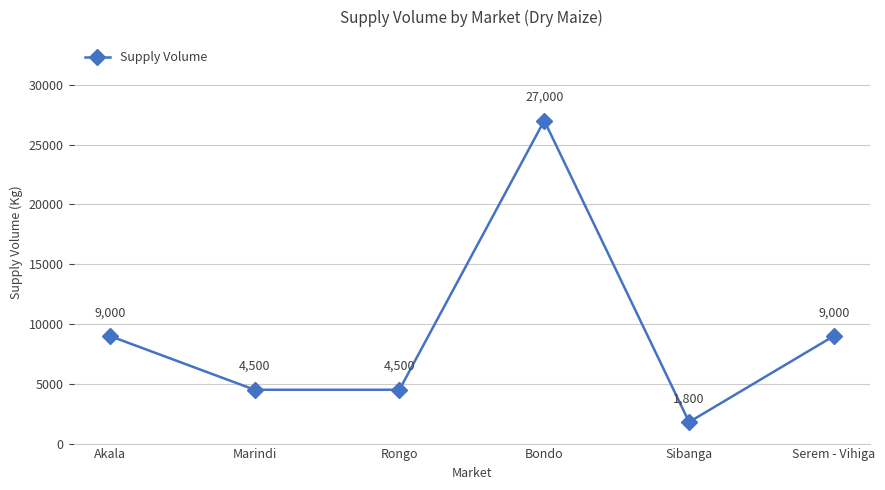

What is the label of the 3rd point from the left?

Rongo